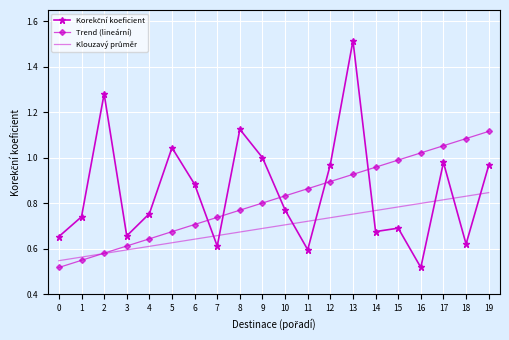

Which series changed the most between 2 and 17?

Trend (lineární)